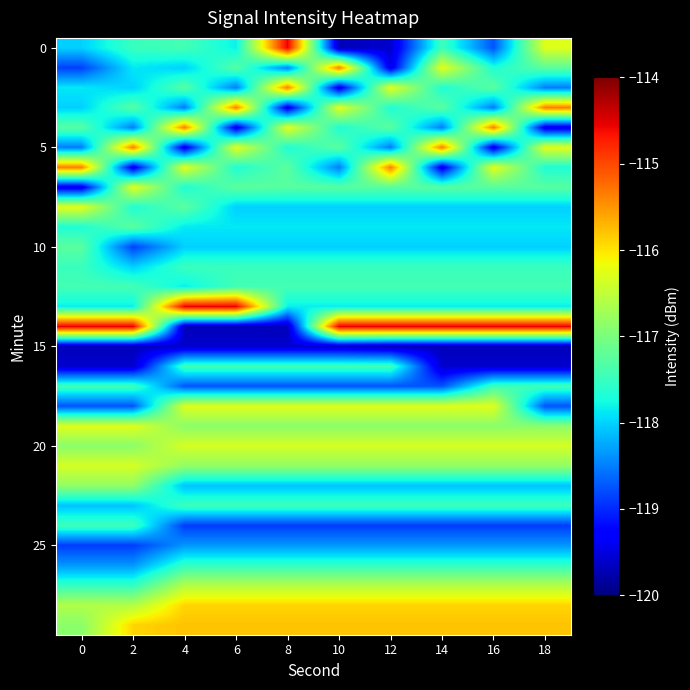

At which category is the sum across all series the highest?

4